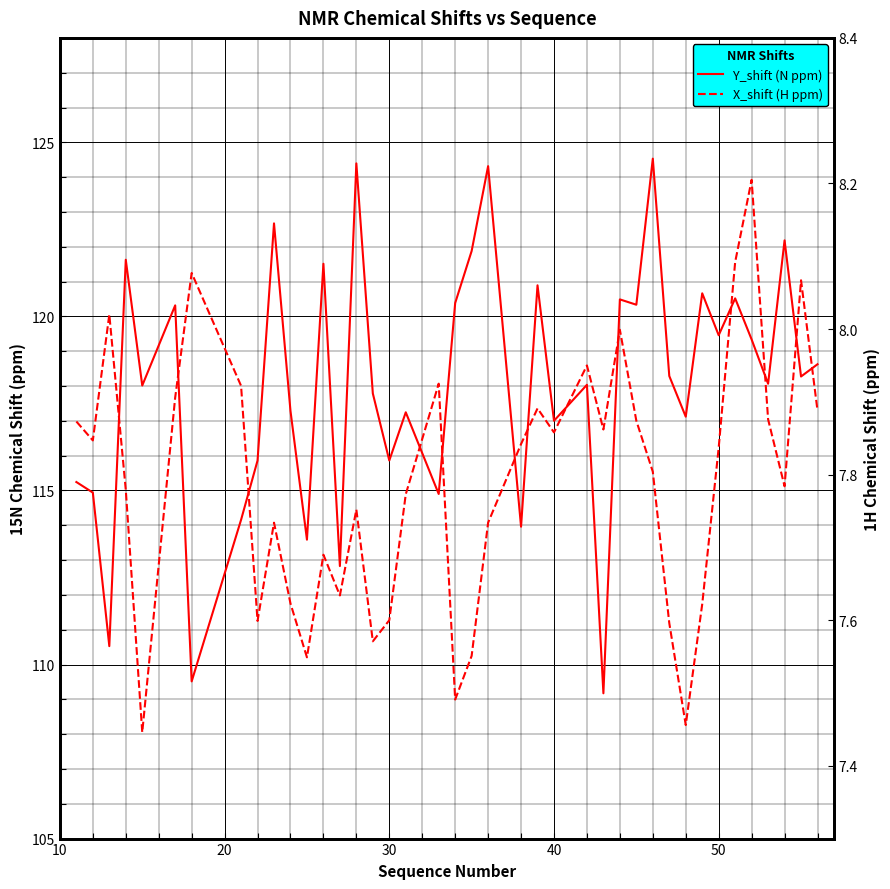

What is the average value of the X_shift (H ppm) series?

7.8